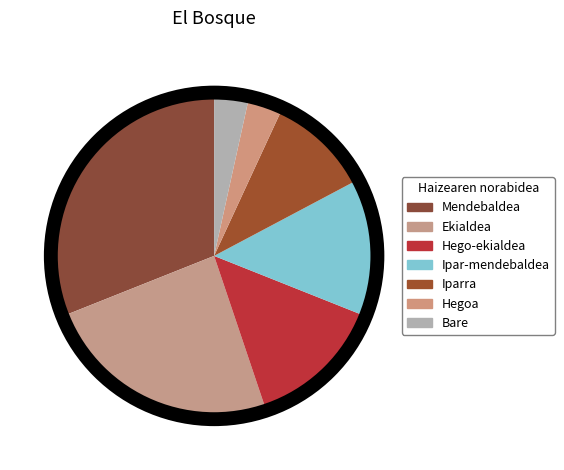

Which slice is the largest?

Mendebaldea